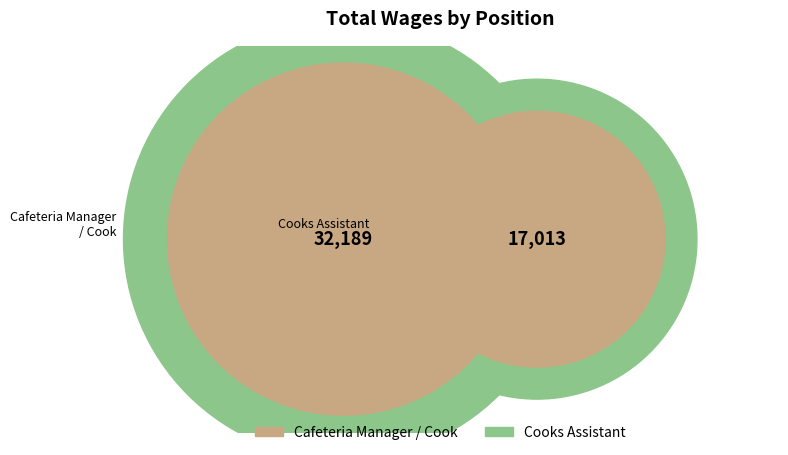

Is it true that Cooks Assistant is 47% of the pie?

False